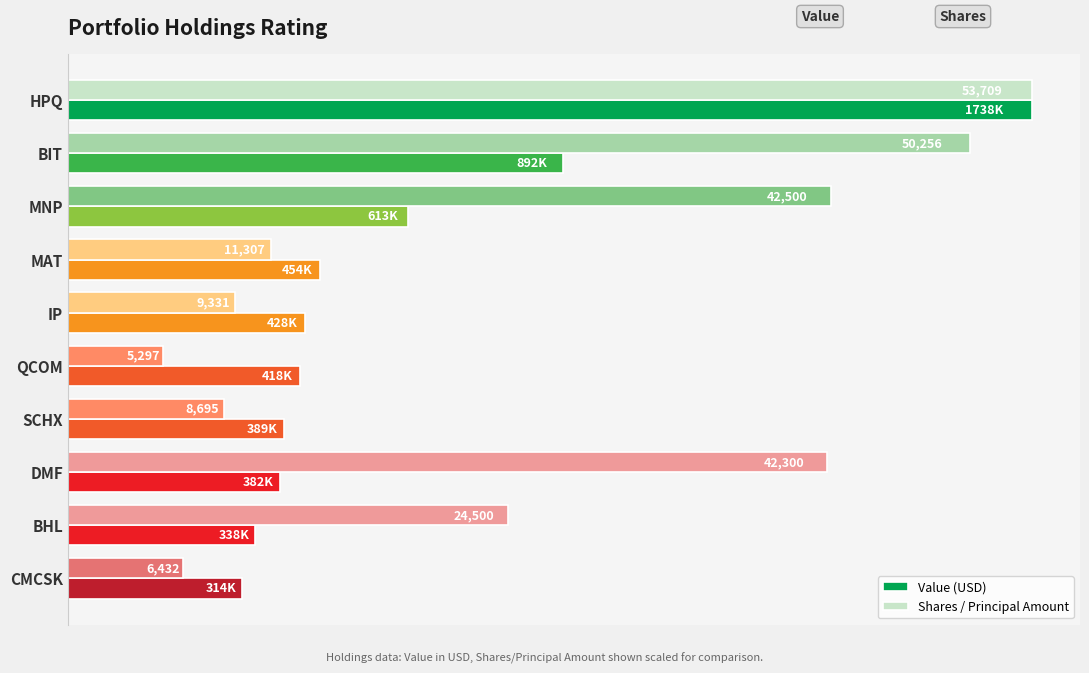

What are all the series names shown in the legend?

Value (USD), Shares / Principal Amount